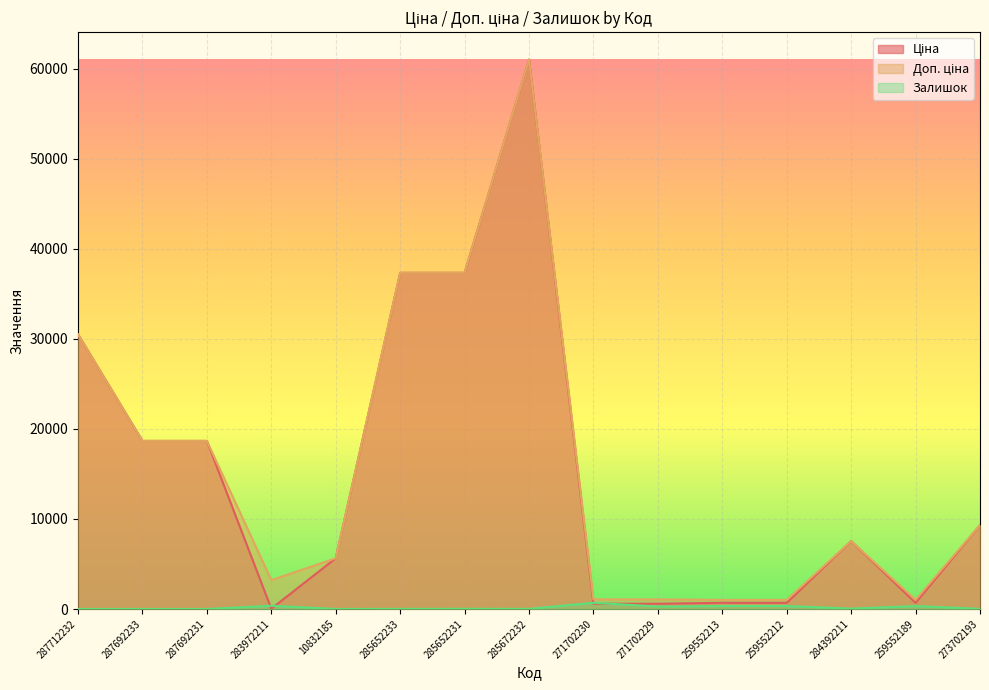

What are all the series names shown in the legend?

Ціна, Доп. ціна, Залишок